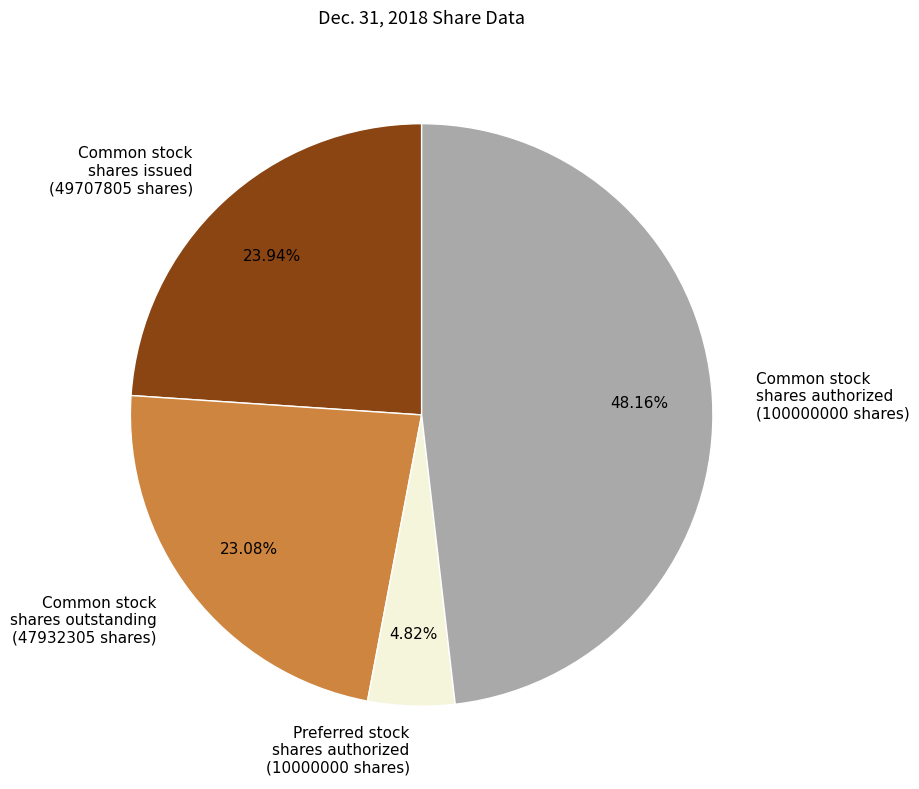

Is there a majority slice in this chart?

No